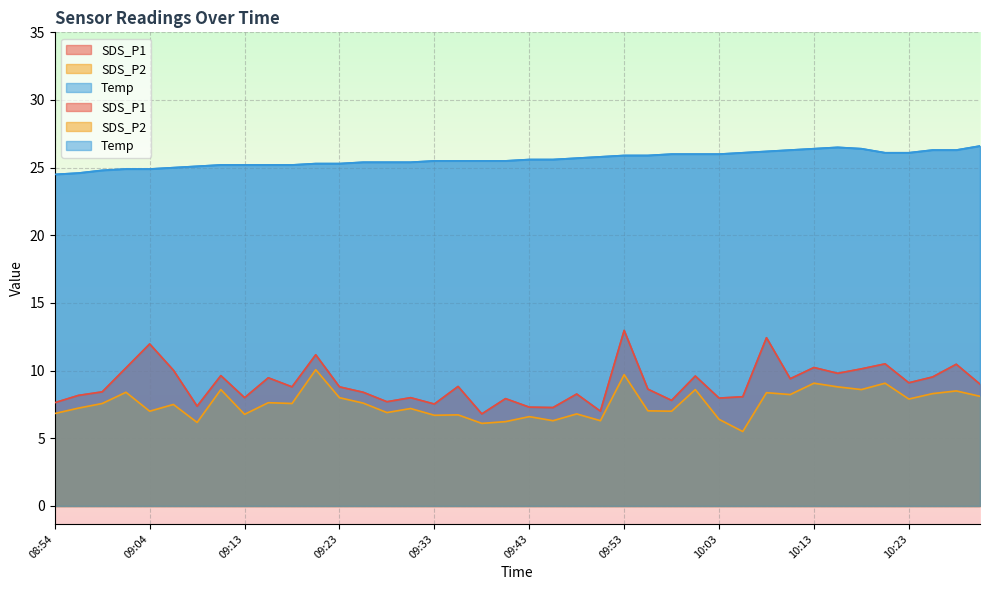

What is the average value of the SDS_P2 series?

7.5